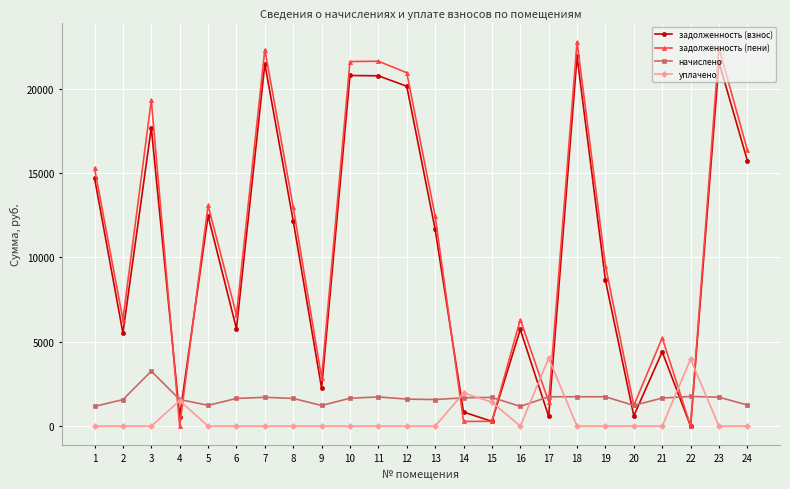

Which category has the highest value across all series?

18